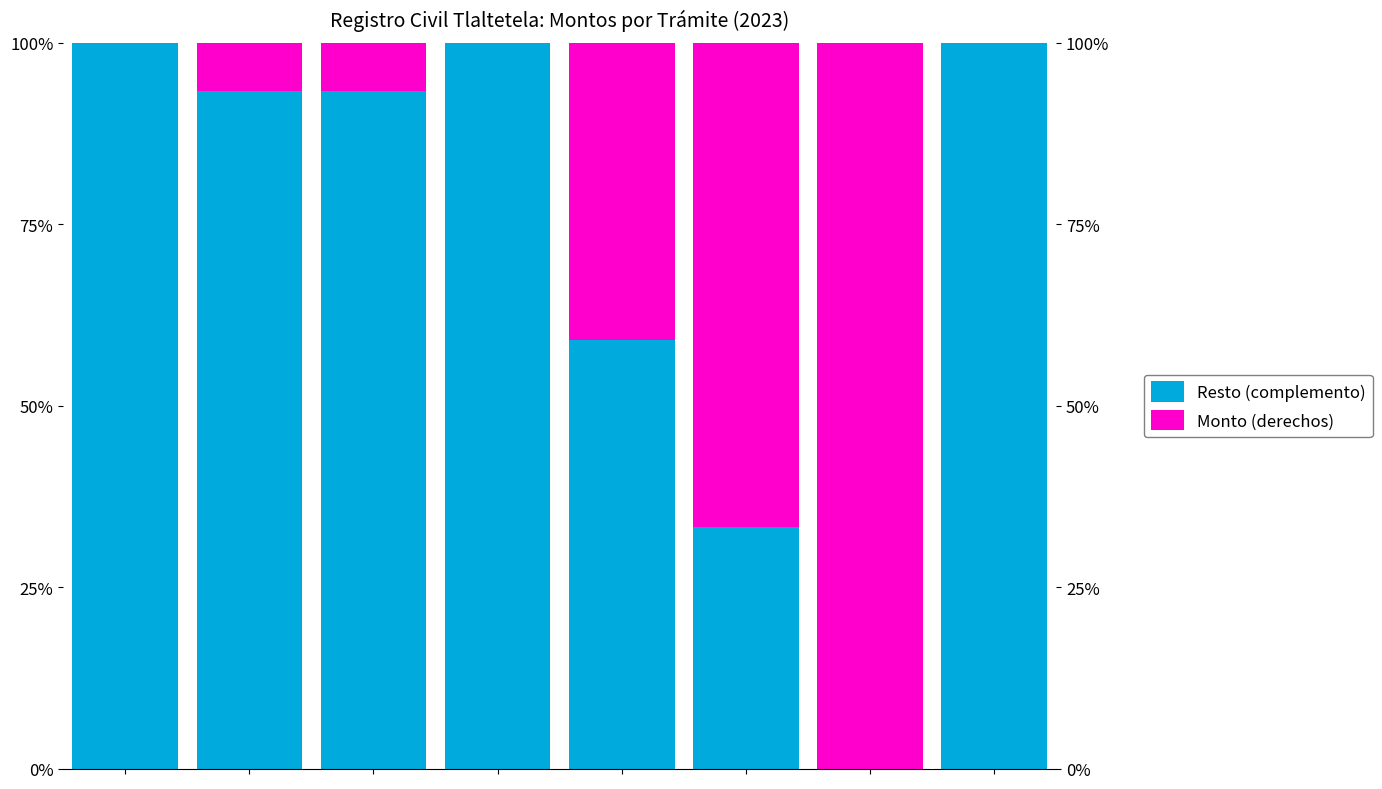

Reading right to left, extract all data points from this chart.

Resto (complemento): 7=100.0	6=0.0	5=33.3	4=59.1	3=100.0	2=93.3	1=93.3	0=100.0
Monto (derechos): 7=0.0	6=100.0	5=66.7	4=40.9	3=0.0	2=6.7	1=6.7	0=0.0